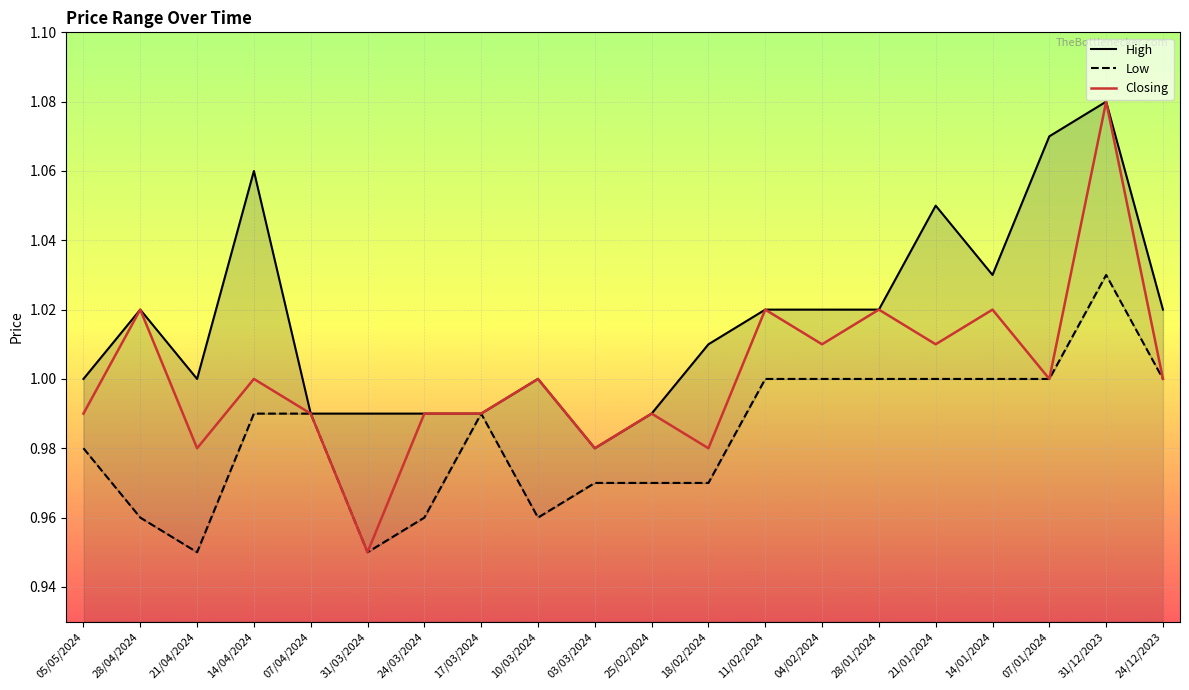

Count the number of categories in the chart.

20